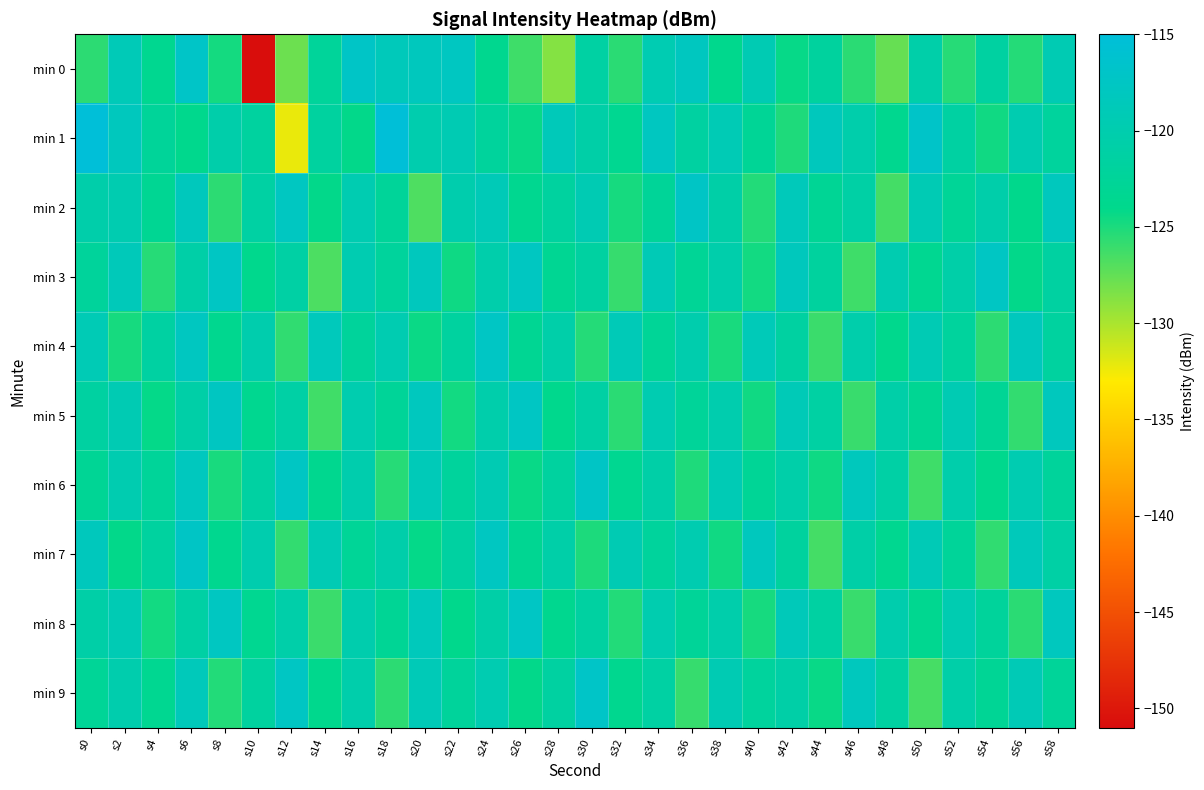

Rank the series at s10 from lowest to highest value.

min 0, min 3, min 5, min 8, min 1, min 9, min 6, min 2, min 4, min 7